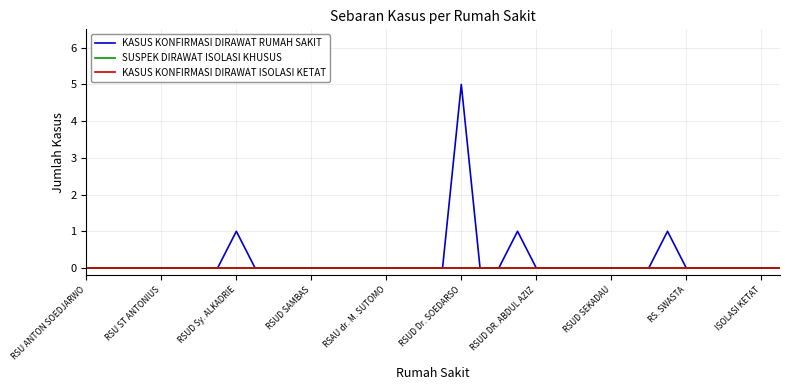

Does the chart have visible grid lines?

Yes